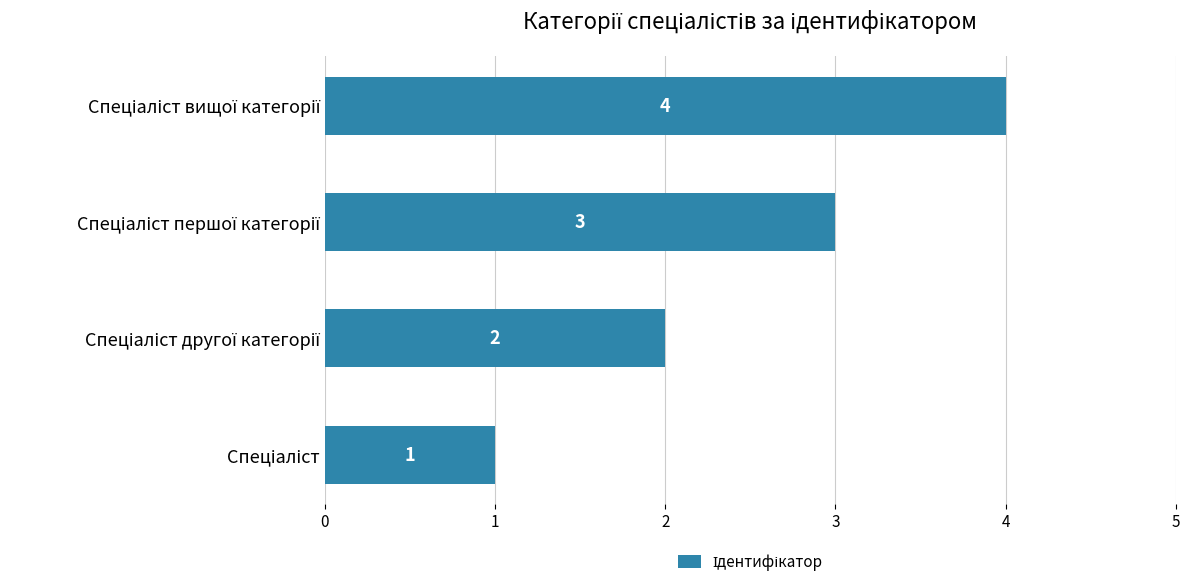

What is the greatest value displayed?

4